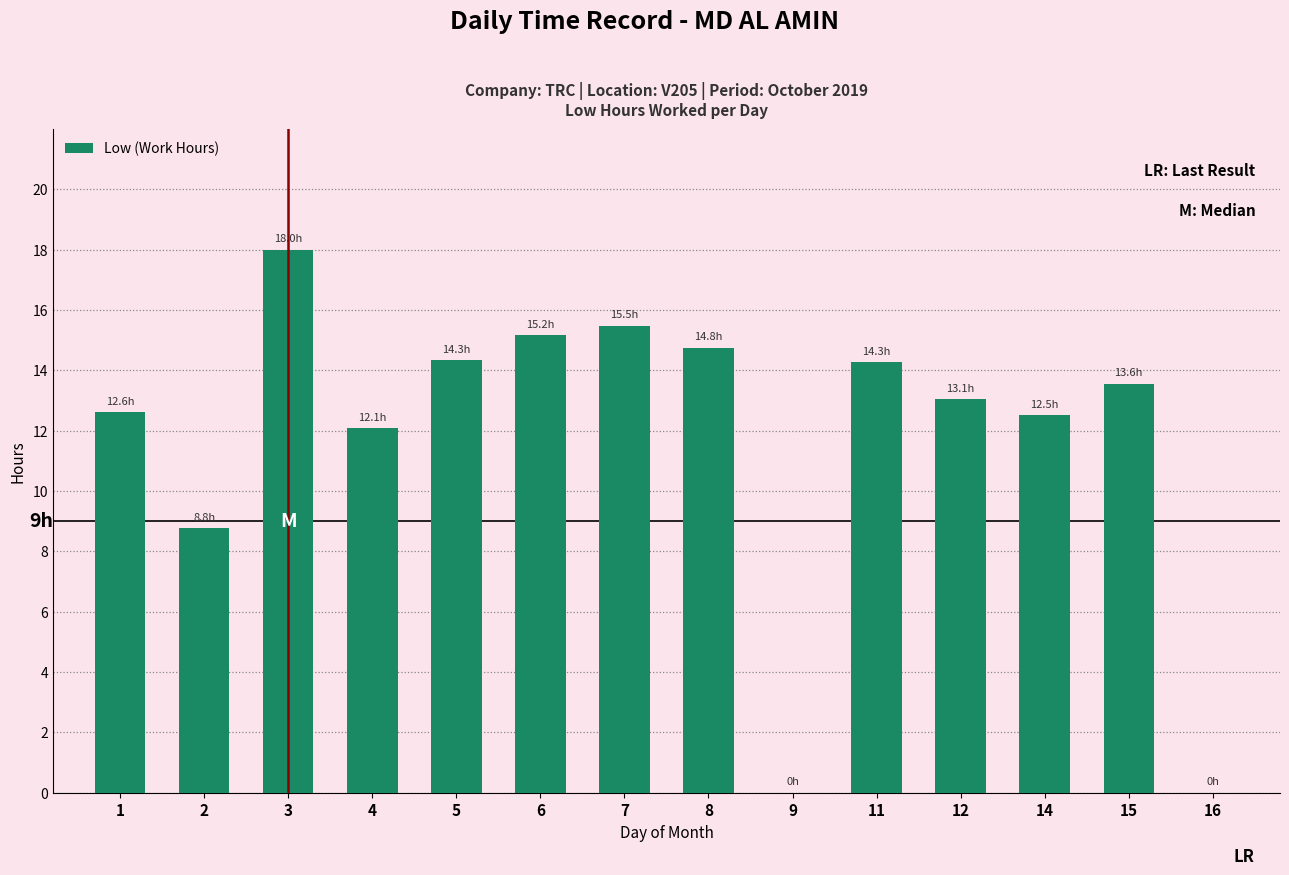

What is the greatest value displayed?

18.0